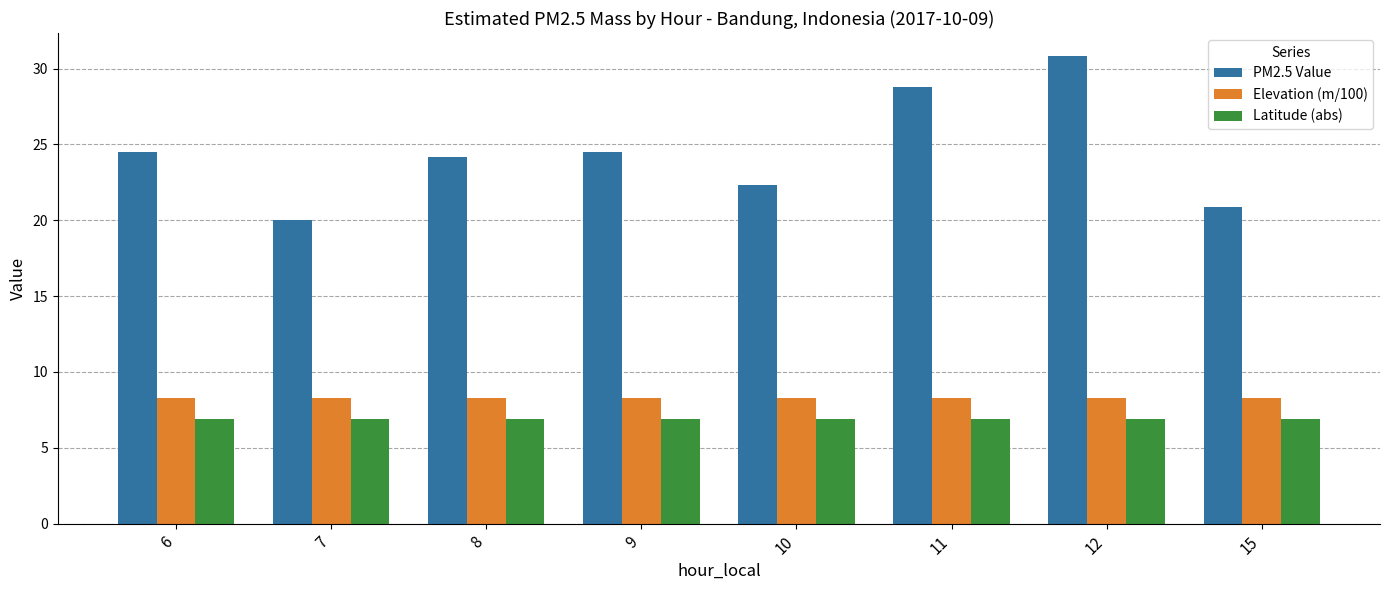

Which series has the widest spread of values?

PM2.5 Value